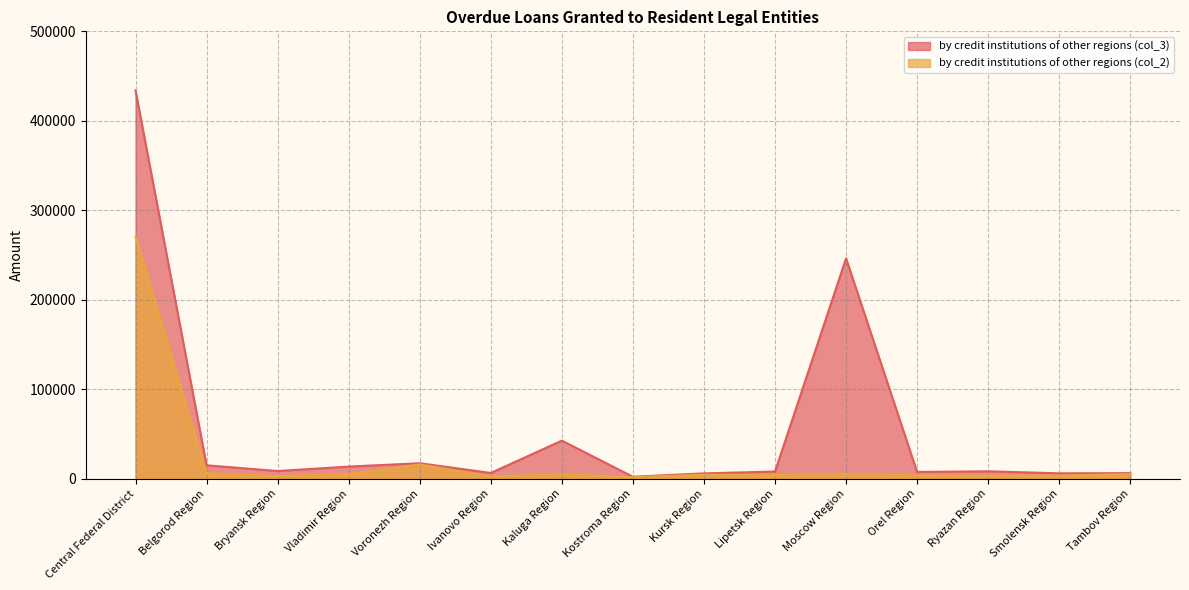

How many data points in by credit institutions of other regions (col_3) are above 8188?

7